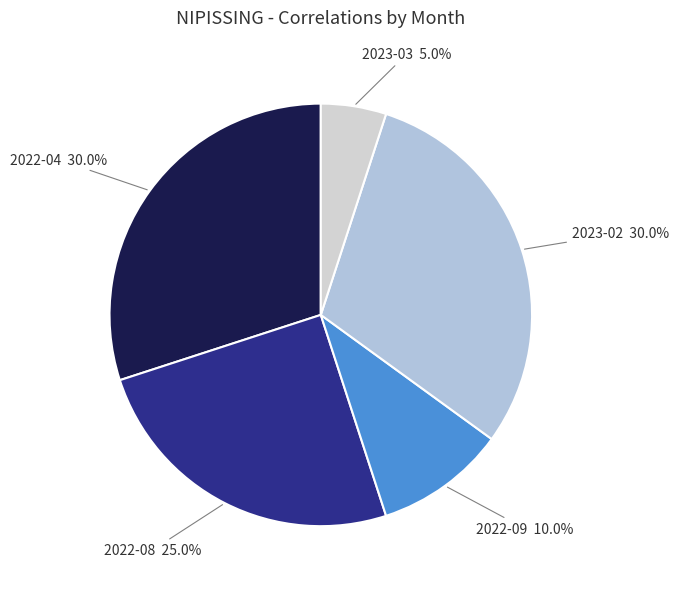

What percentage is the 2023-02 slice, to the nearest percent?

30%